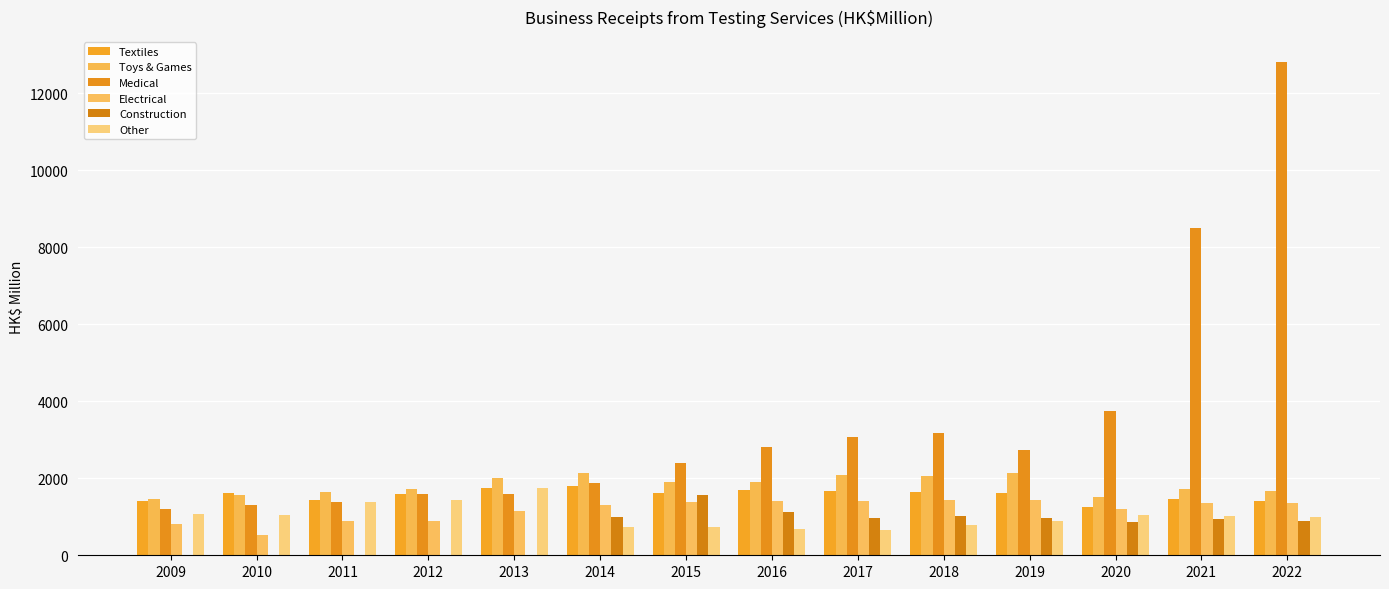

The Medical series shows 551 at 2013. True or false?

False